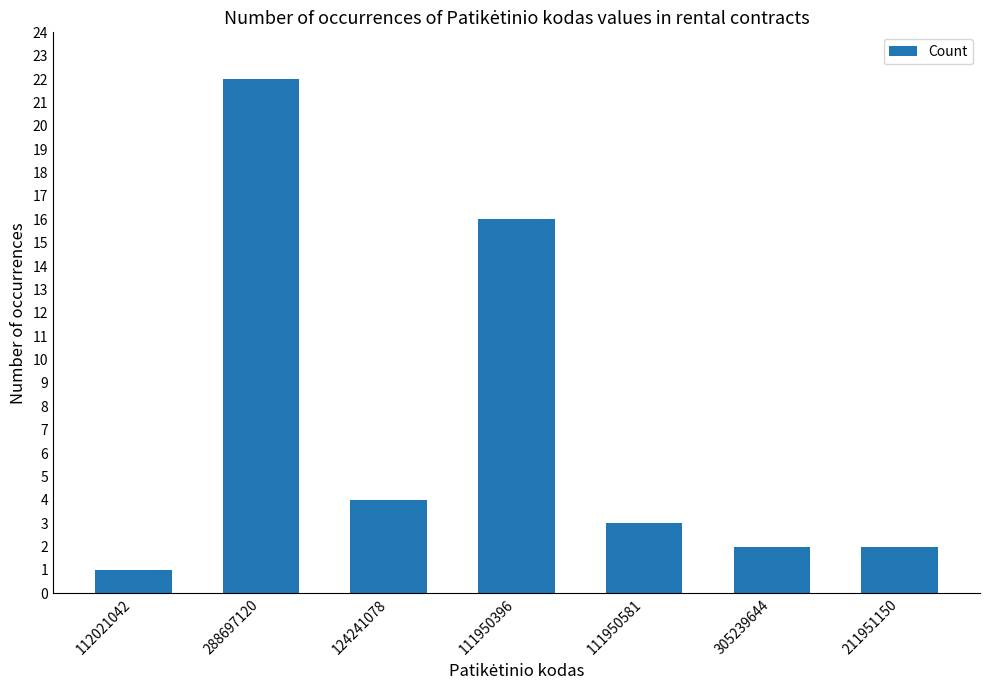

What is the label of the 2nd bar from the right?

305239644